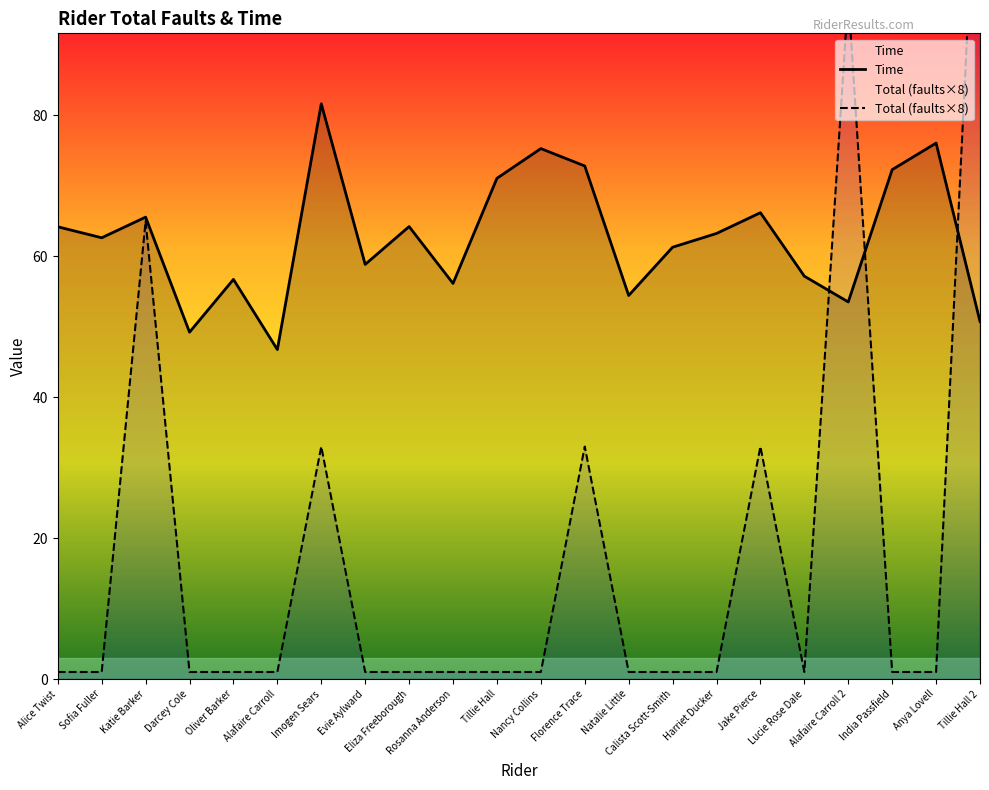

Is the value of Total (faults×8) at Florence Trace greater than the value of Time at Rosanna Anderson?

No